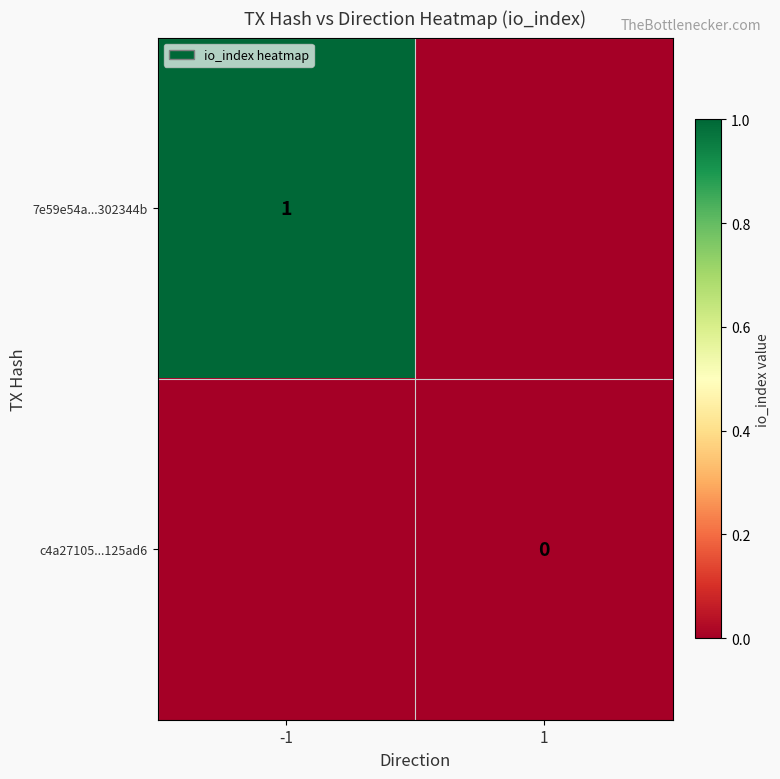

Is it true that 7e59e54a...302344b equals 1 at -1?

True